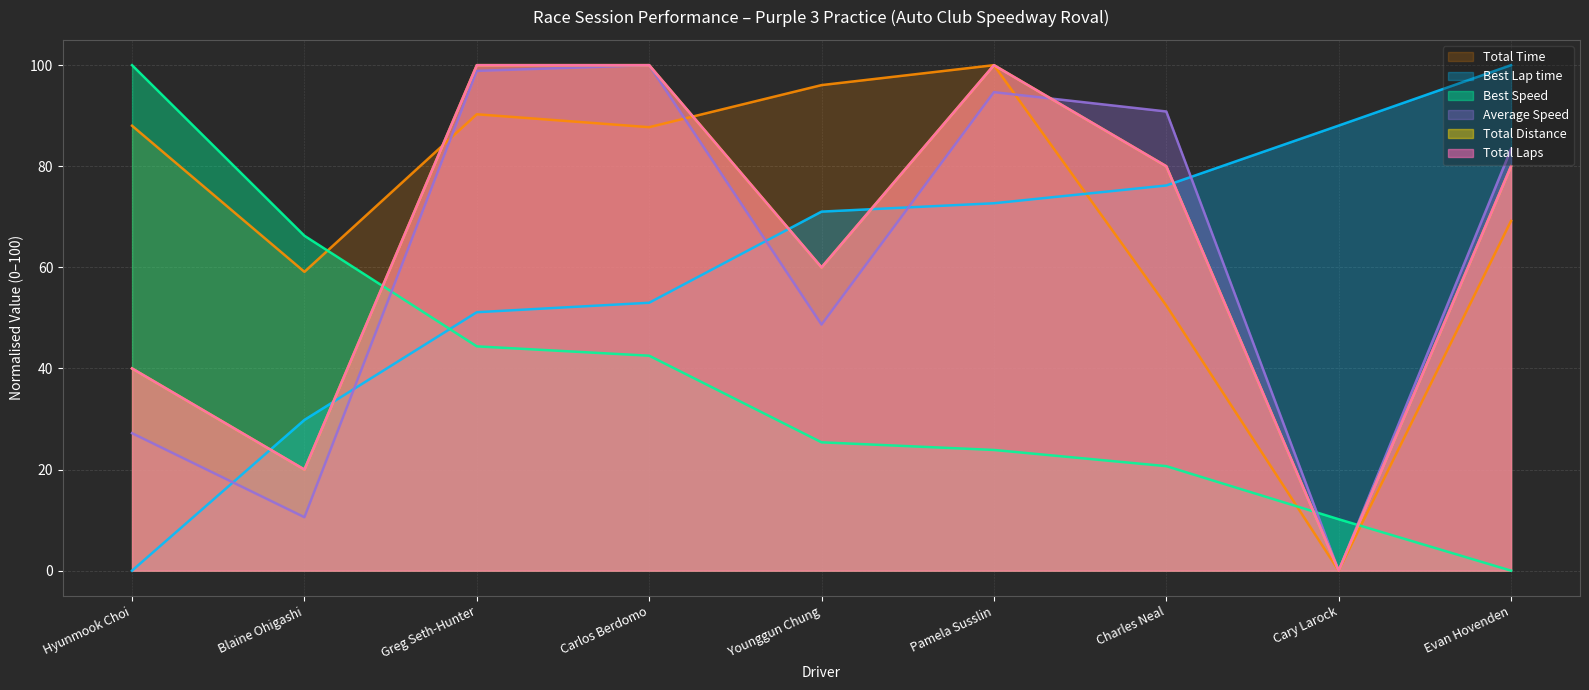

Rank the series by their maximum value, from highest to lowest.

Total Laps, Total Time, Best Lap time, Best Speed, Average Speed, Total Distance